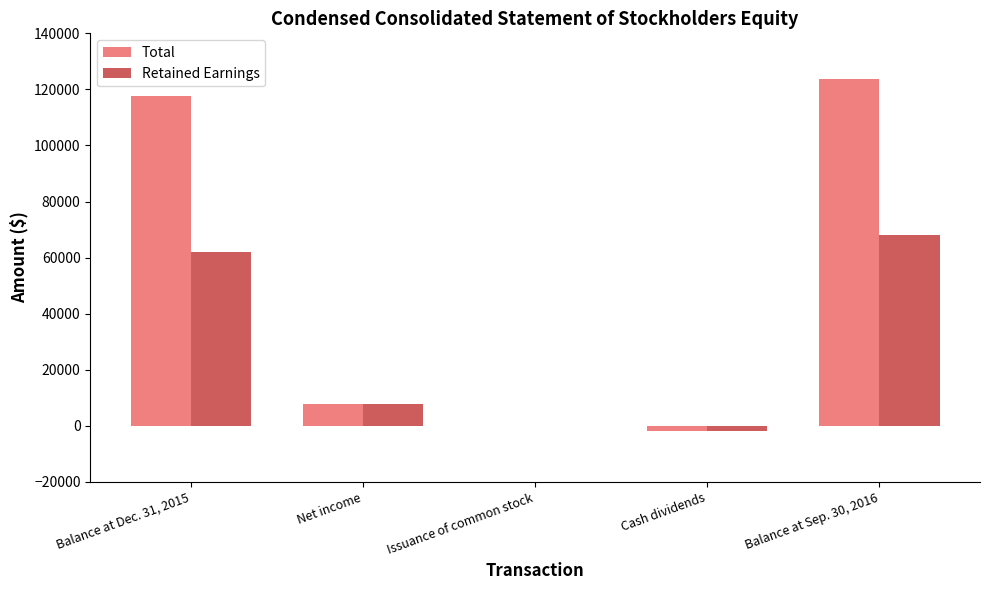

At which label does Total reach its peak?

Balance at Sep. 30, 2016